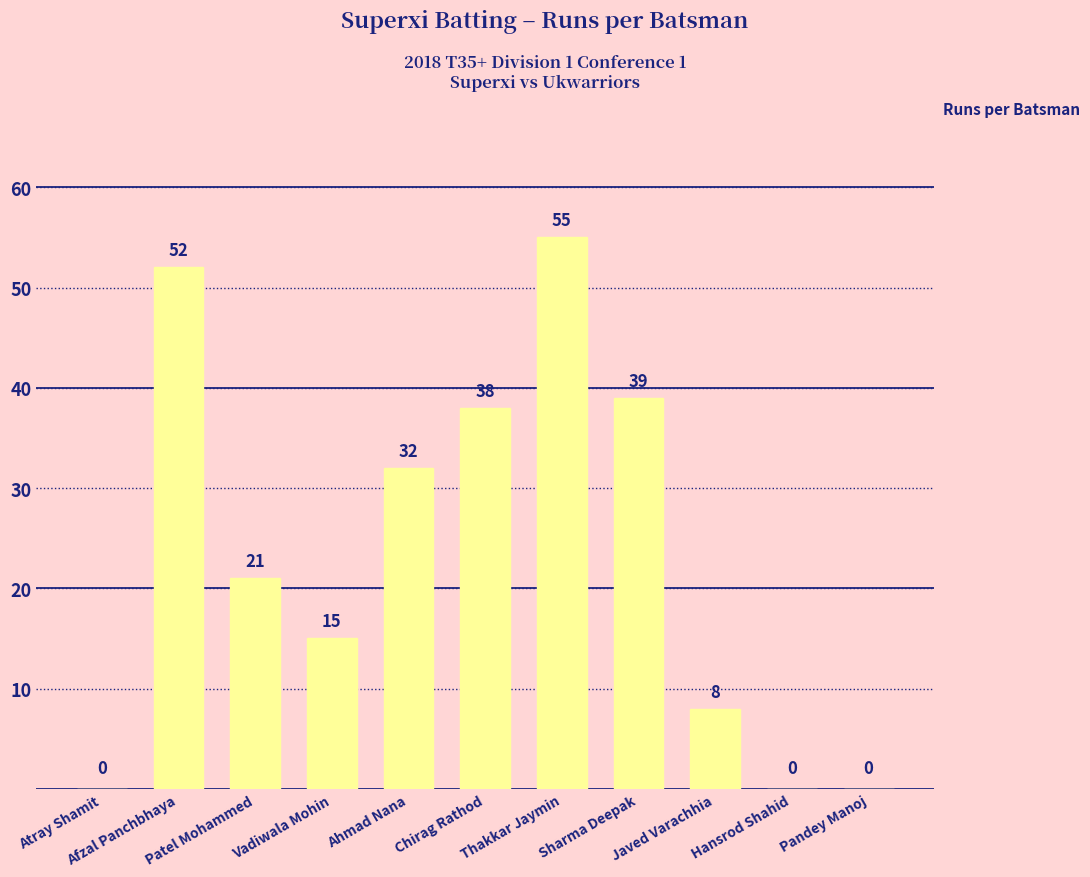

Reading right to left, list all the values displayed in this chart.

Pandey Manoj=0	Hansrod Shahid=0	Javed Varachhia=8	Sharma Deepak=39	Thakkar Jaymin=55	Chirag Rathod=38	Ahmad Nana=32	Vadiwala Mohin=15	Patel Mohammed=21	Afzal Panchbhaya=52	Atray Shamit=0